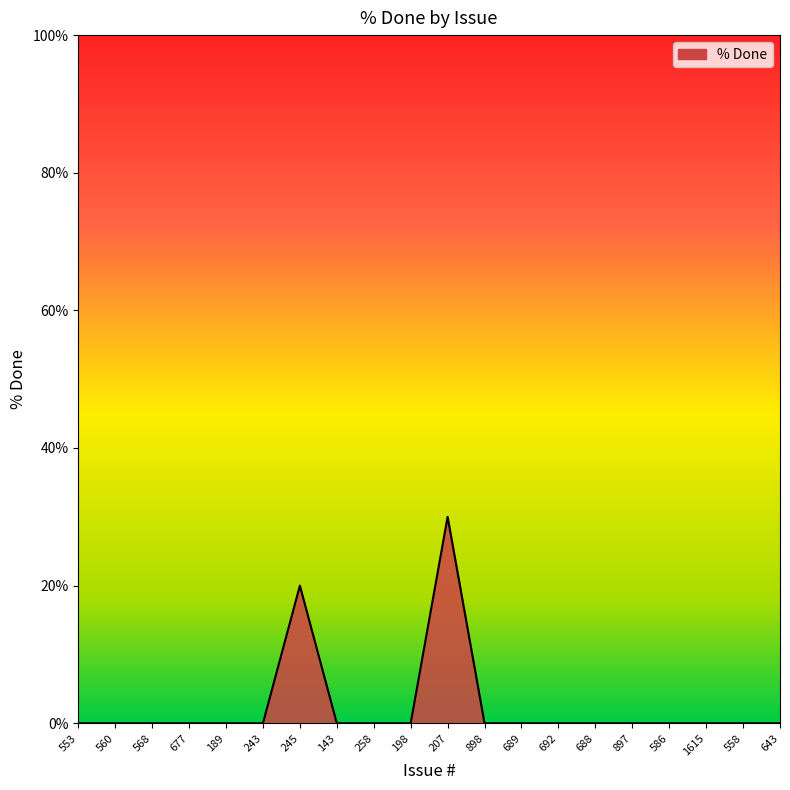

What is the change in value from 207 to 692?

-30